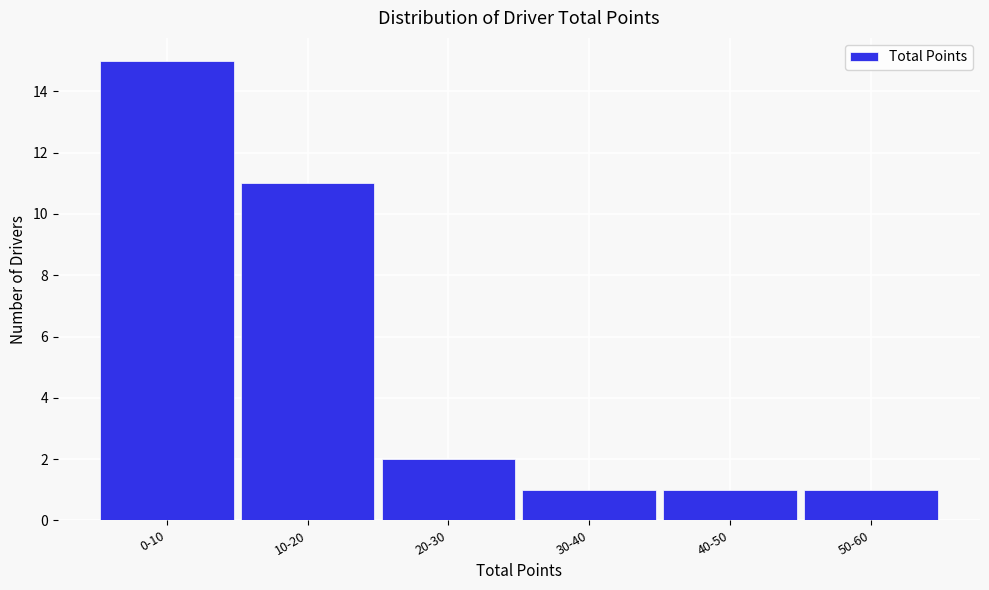

Reading left to right, list all the values displayed in this chart.

15	11	2	1	1	1